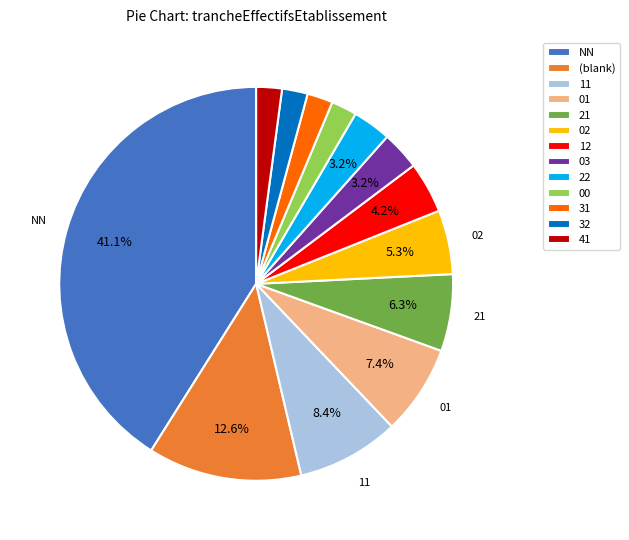

Which category has the biggest portion of the pie?

NN